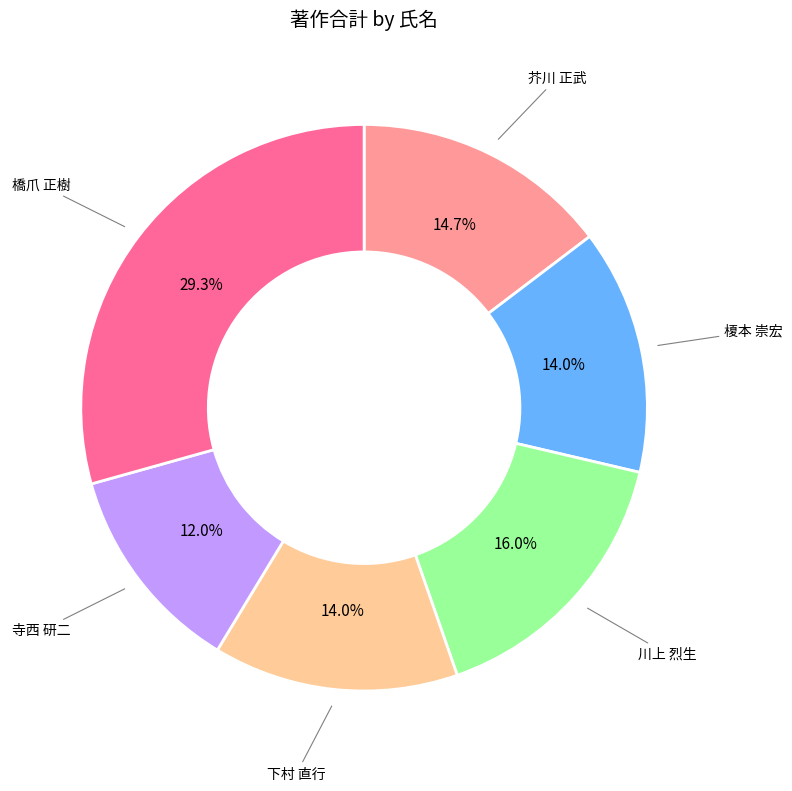

Is there a majority slice in this chart?

No